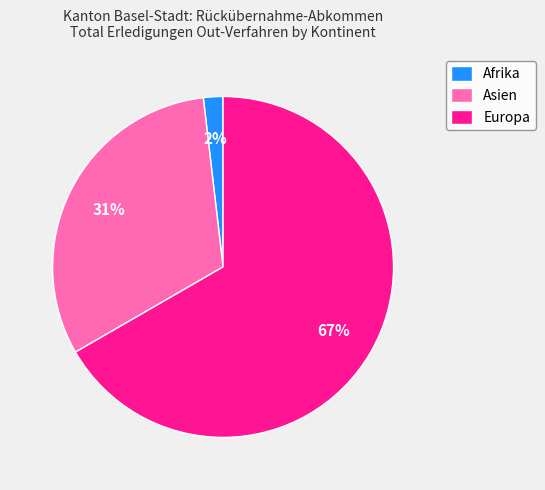

The Afrika slice represents 15% of the pie. True or false?

False